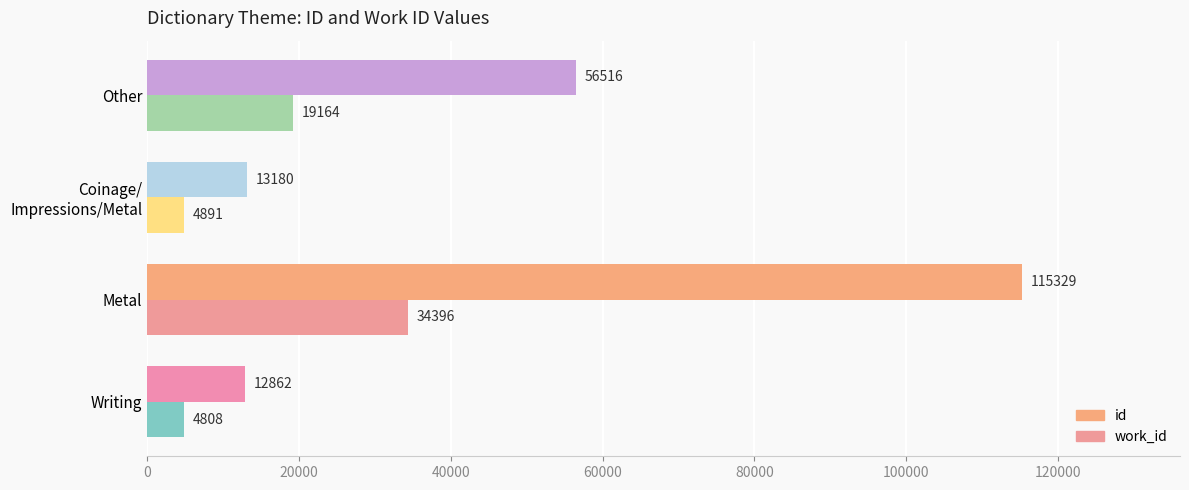

What is the average value of the work_id series?

15815